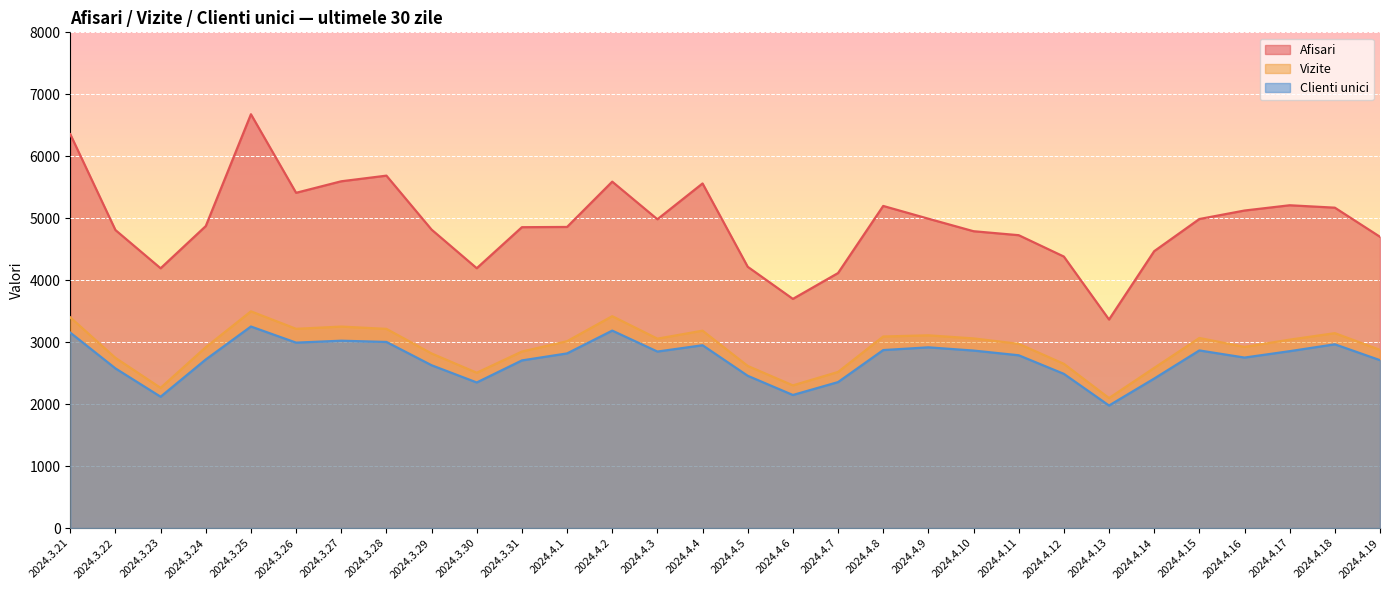

At which label does Vizite reach its minimum?

2024.4.13